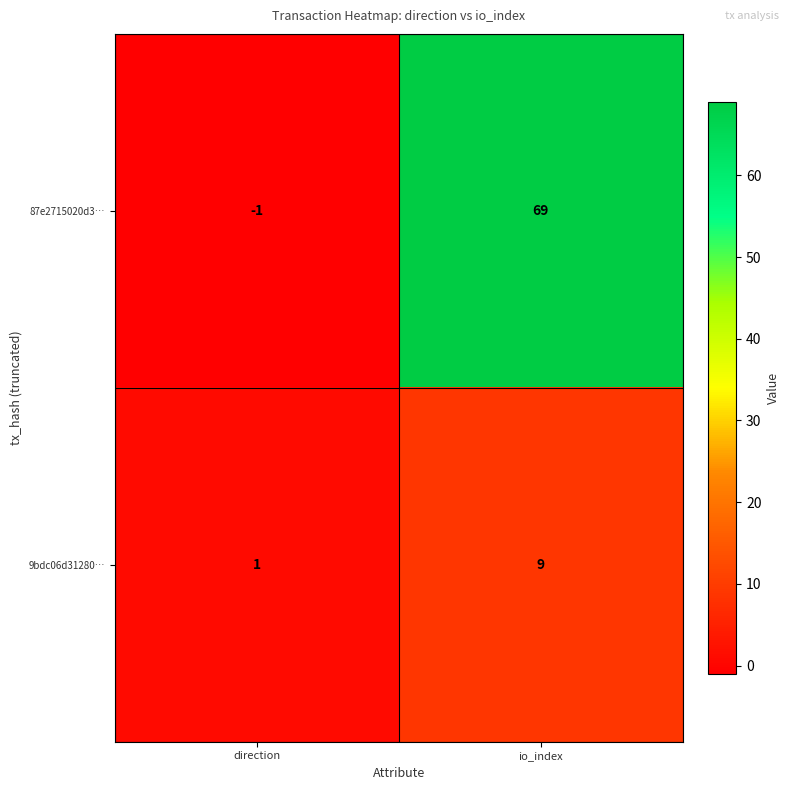

Reading left to right, list all the values displayed in this chart.

87e2715020d3…: direction=-1	io_index=69
9bdc06d31280…: direction=1	io_index=9